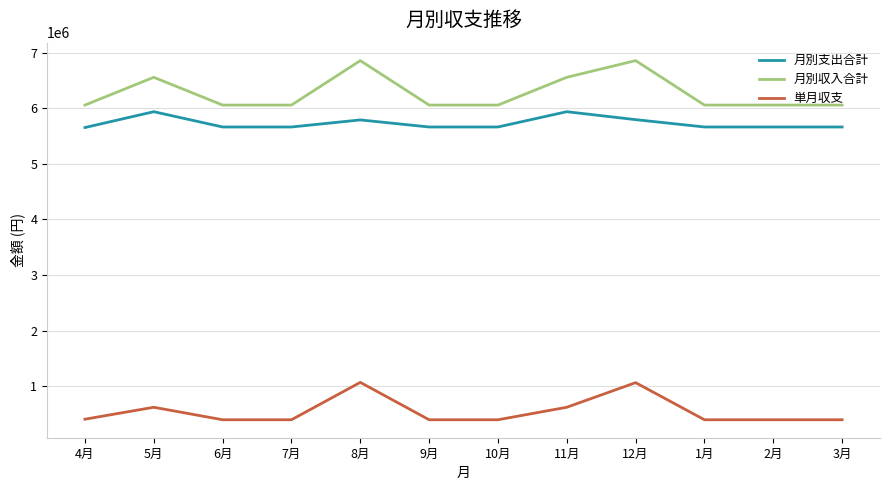

What is the difference between the 月別支出合計 values at 1月 and 8月?

127000